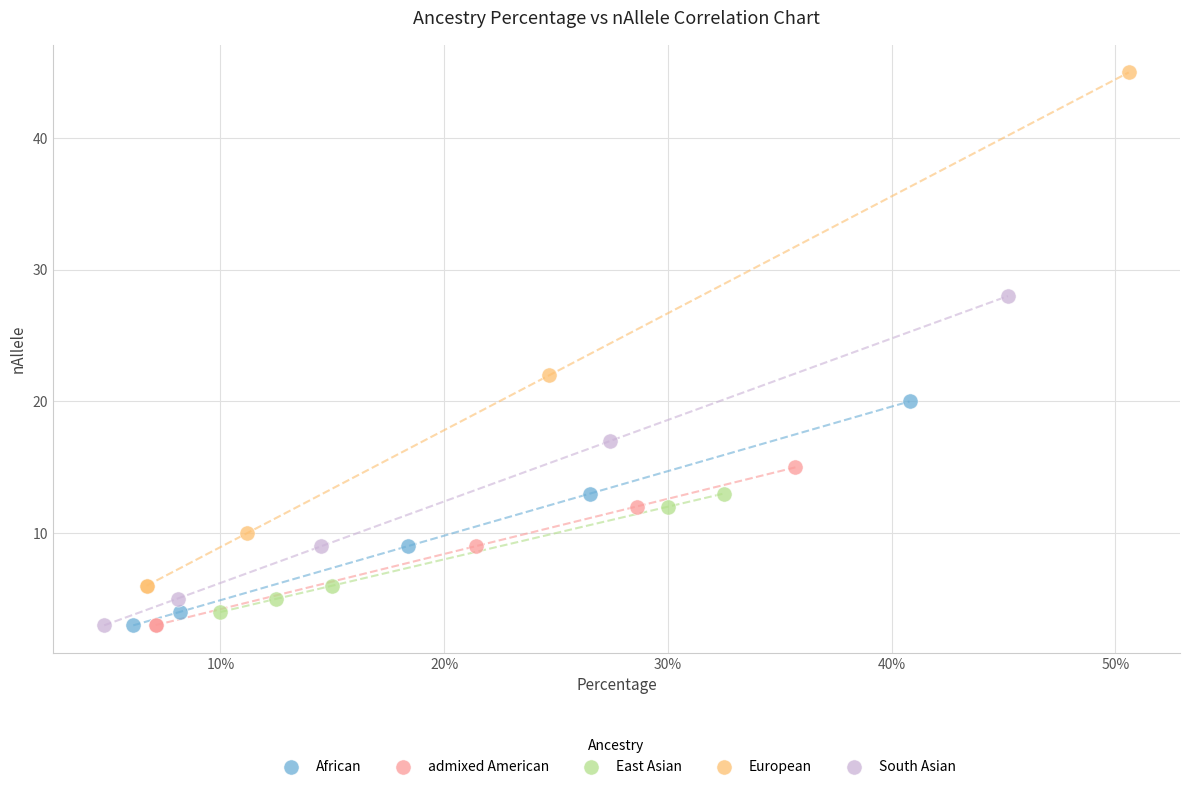

What are all the series names shown in the legend?

African, admixed American, East Asian, European, South Asian